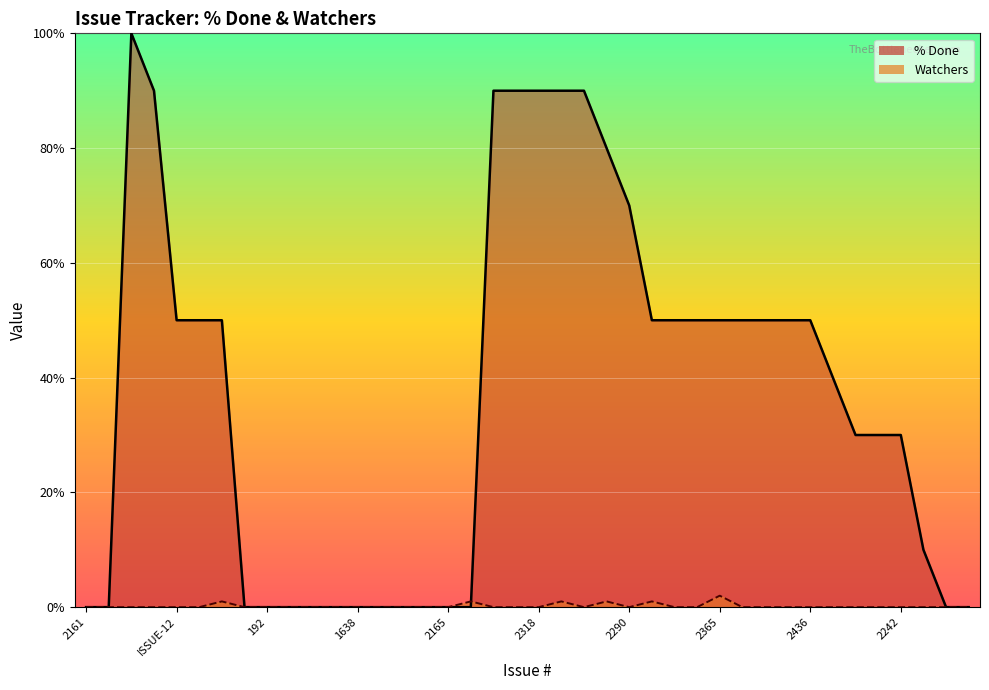

In Watchers, how many points are lower than both neighbors (excluding endpoints)?

2